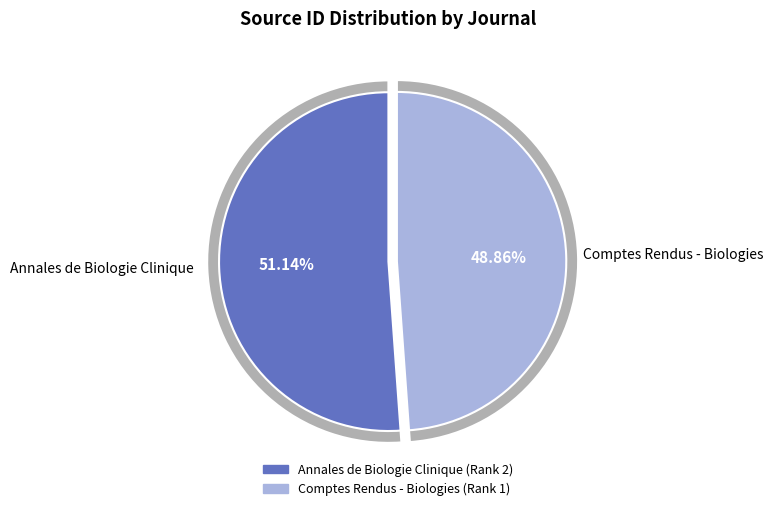

Which has a higher value, Annales de Biologie Clinique or Comptes Rendus - Biologies?

Annales de Biologie Clinique